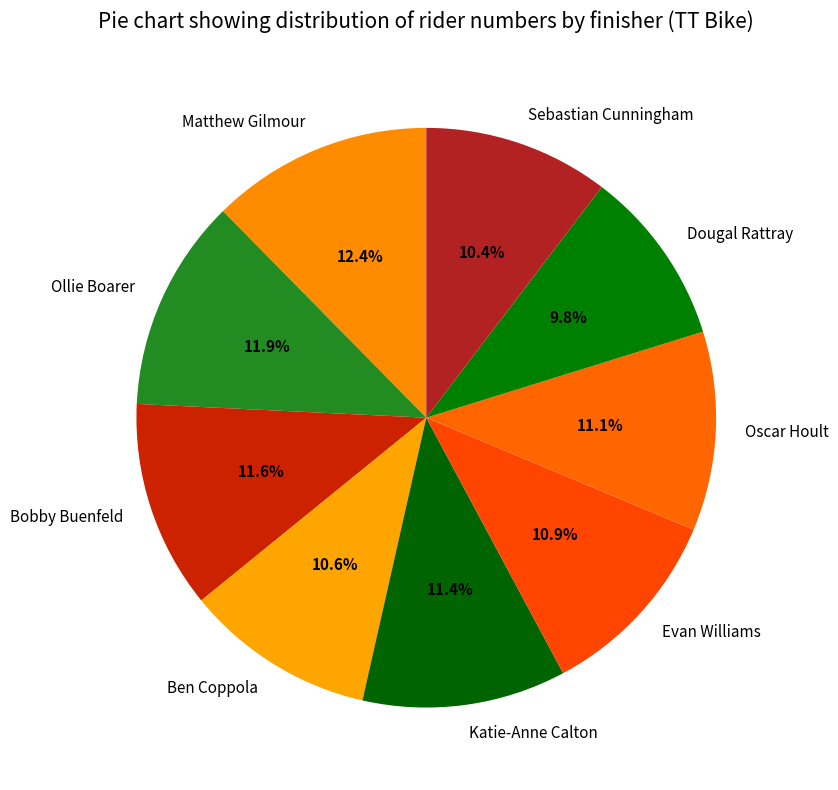

To the nearest percent, what is the combined percentage of Oscar Hoult and Katie-Anne Calton?

22%